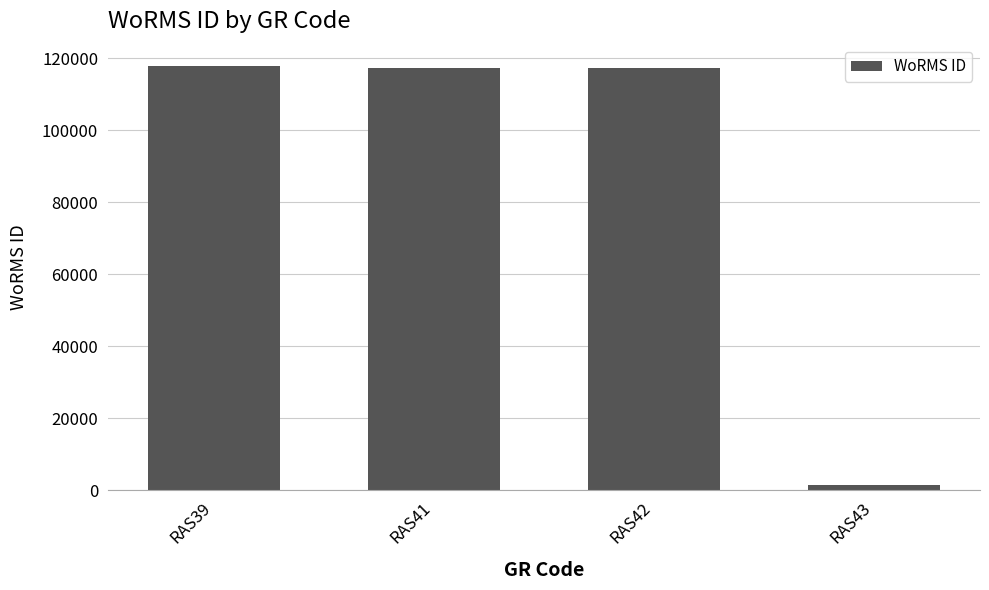

At which label does the data first exceed 117388?

RAS39